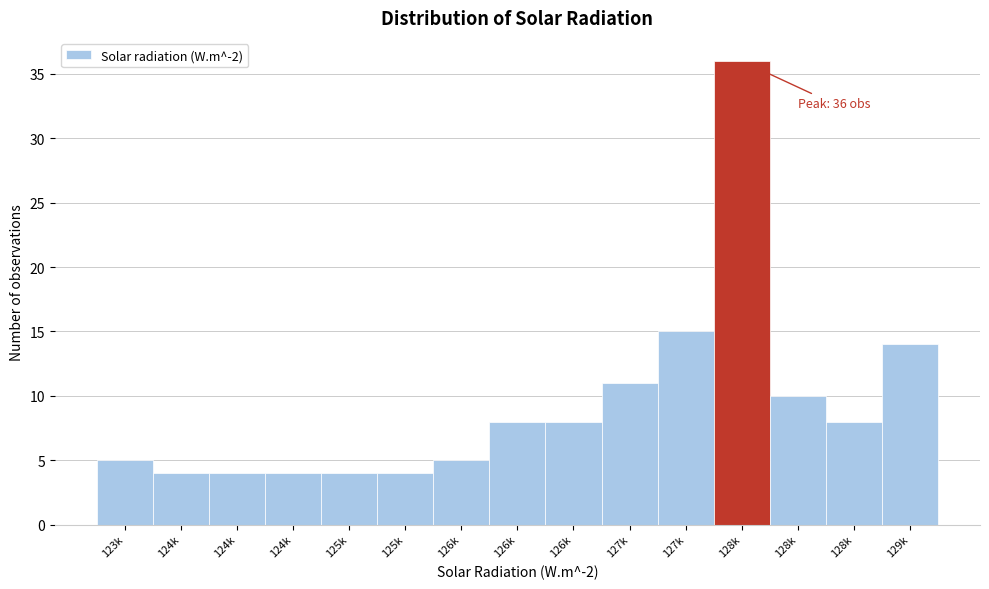

How many values are below 8?

7